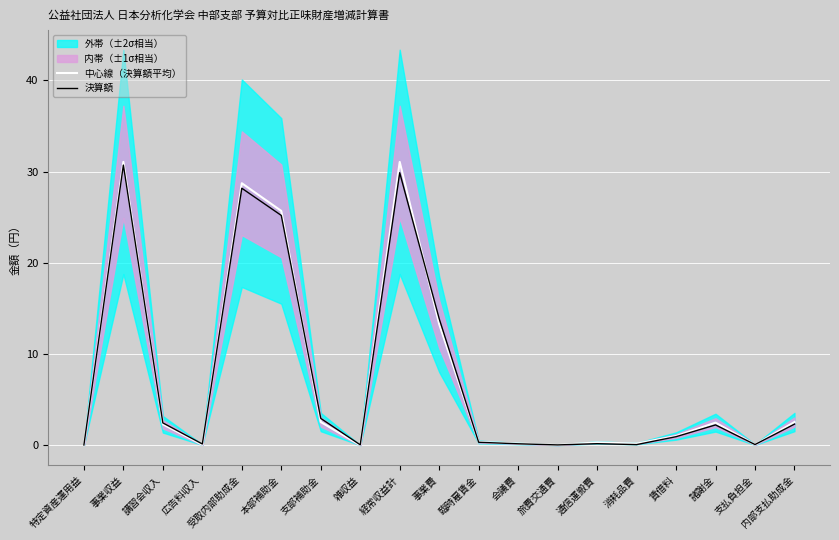

How many lines are shown in the chart?

2